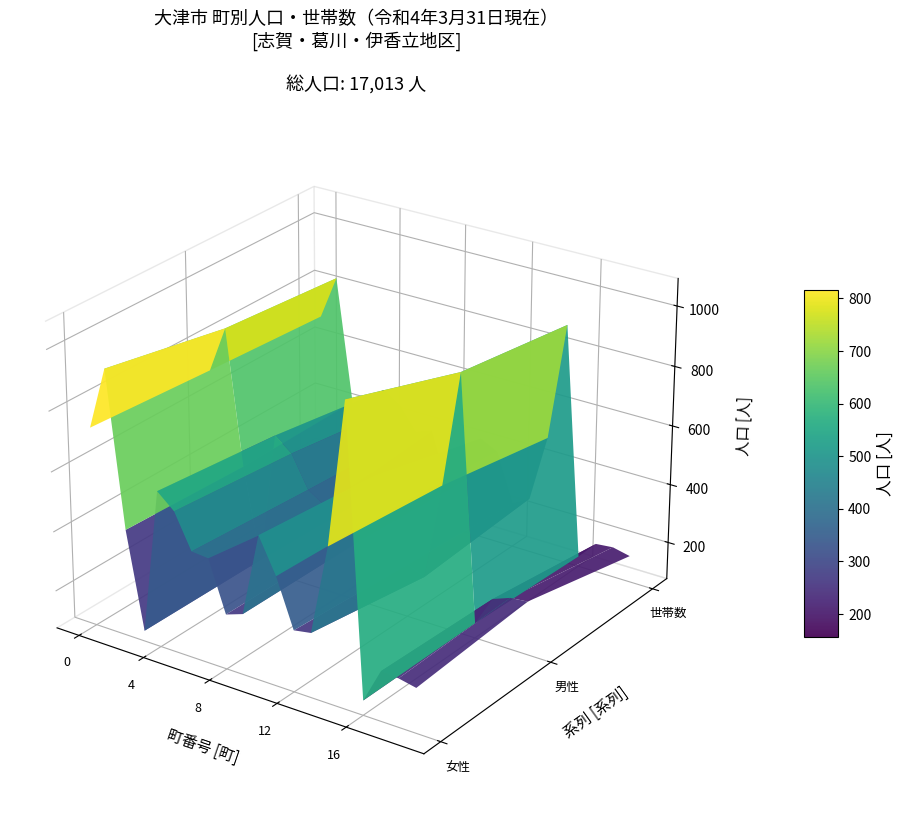

Reading right to left, extract all data points from this chart.

女性: 223	235	239	123	1070	589	289	279	439	555	277	257	426	431	546	595	109	432	945	737
男性: 253	247	225	124	941	553	227	252	422	517	274	253	365	402	509	554	106	414	868	711
世帯数: 163	176	170	108	886	487	259	226	390	419	253	213	398	377	454	492	94	418	836	688